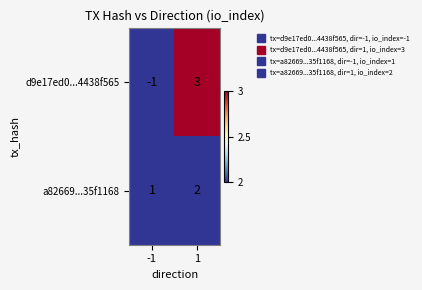

The value of d9e17ed0...4438f565 at 1 is 5. True or false?

False